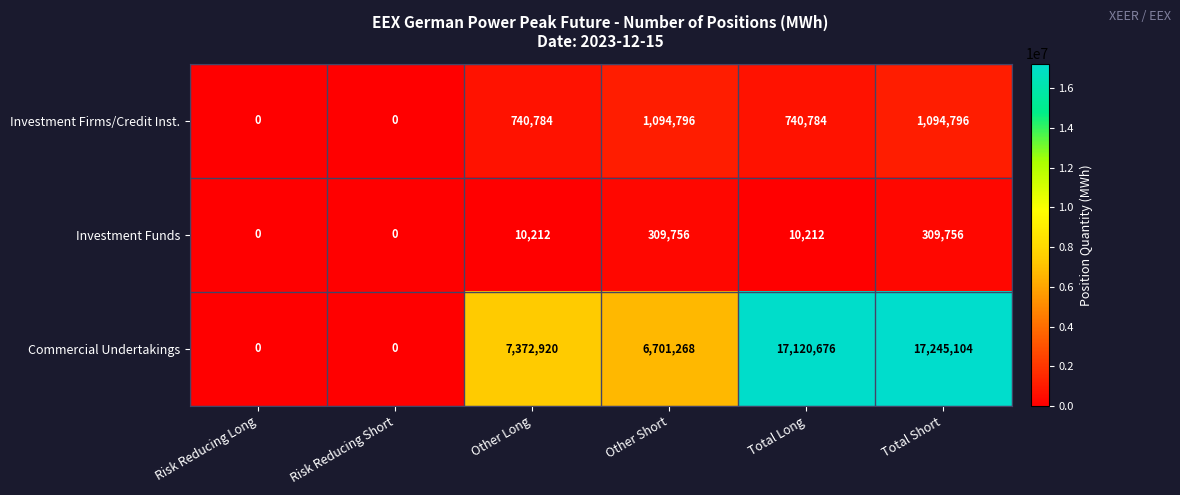

What is the spread (max minus min) of values at Total Short?

16935348